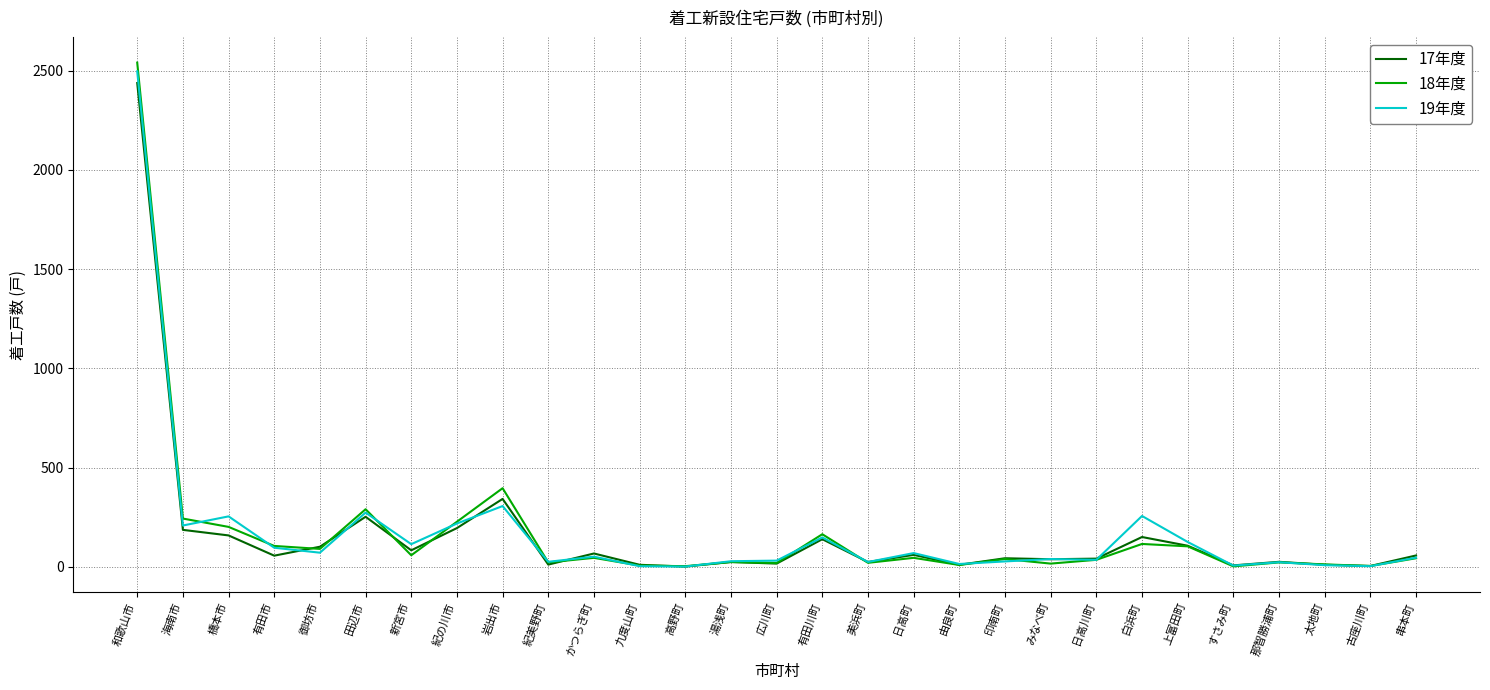

Is the value of 19年度 at 日高町 greater than the value of 18年度 at 由良町?

Yes